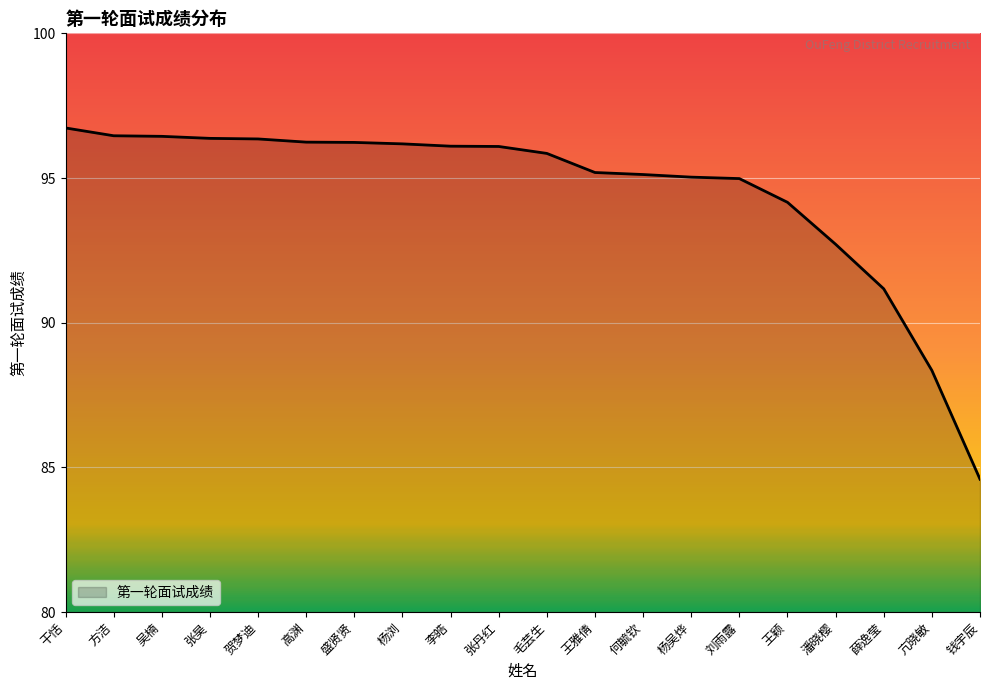

What is the greatest value displayed?

96.7